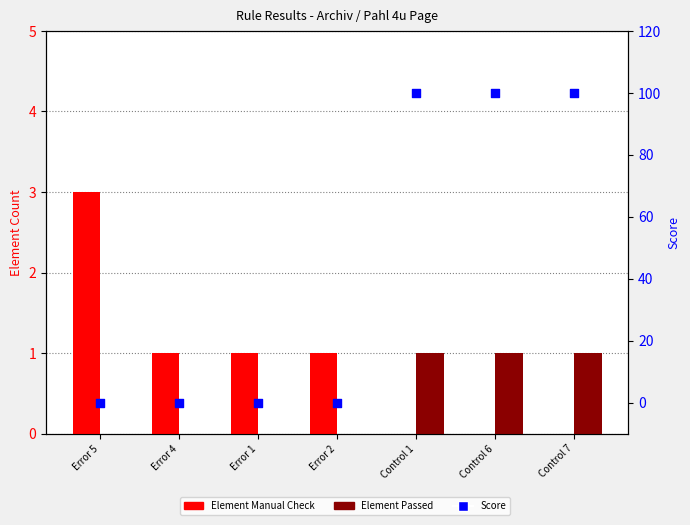

Which series has the widest spread of Y values?

Score